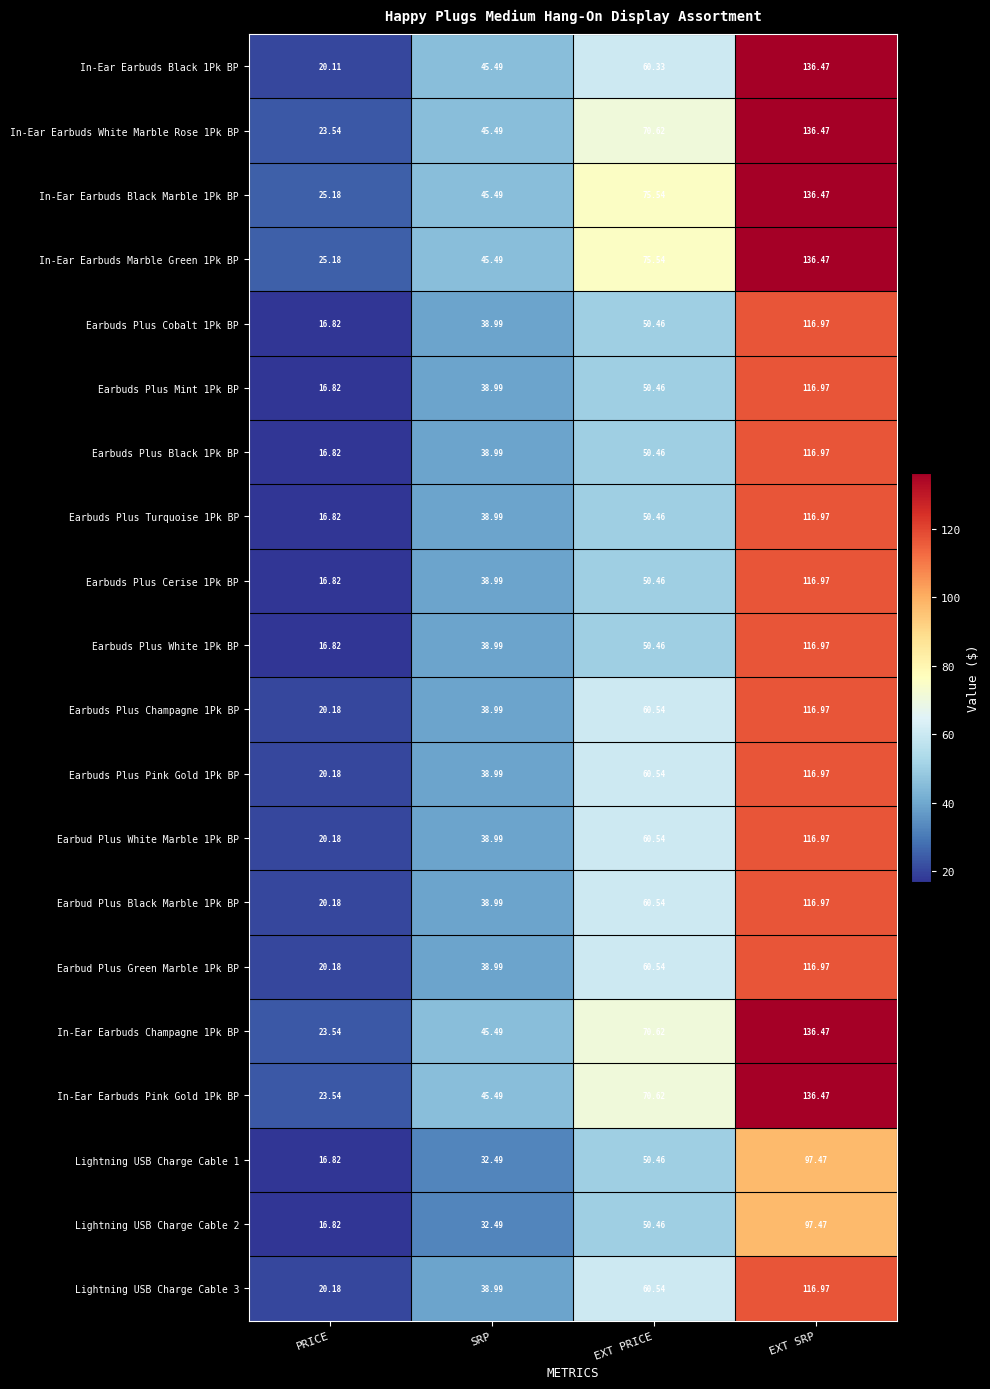

At which category is the sum across all series the highest?

EXT SRP